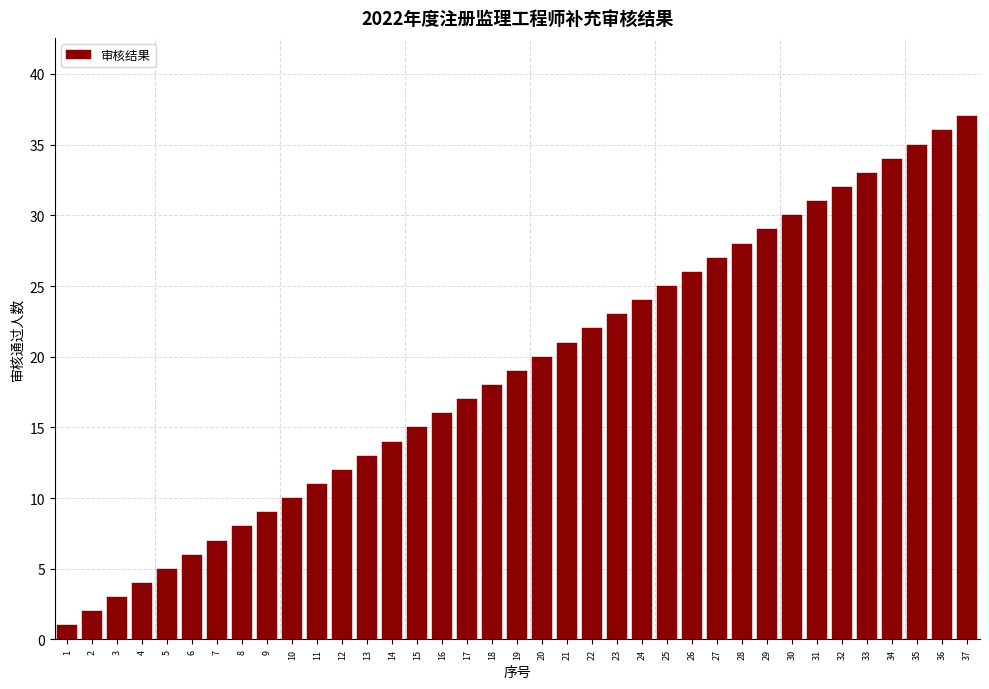

What is the average value?

19